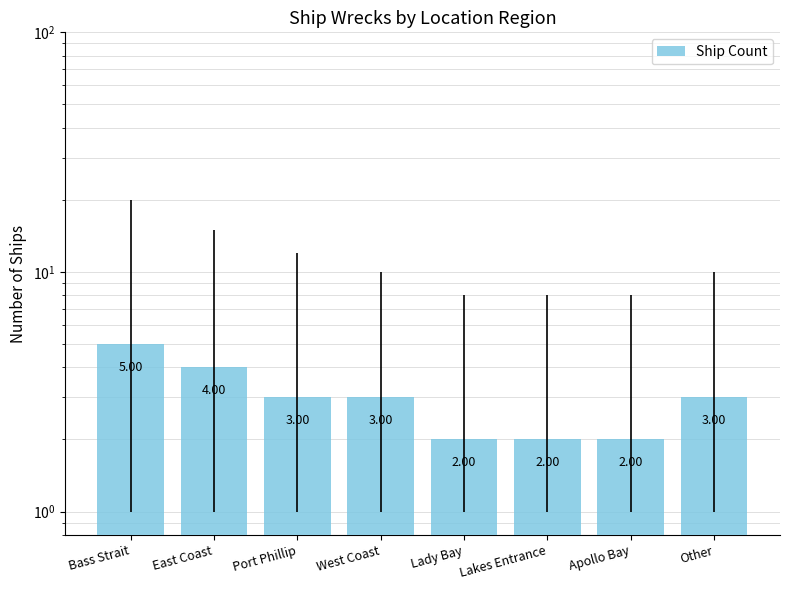

How many bars are there in total?

8